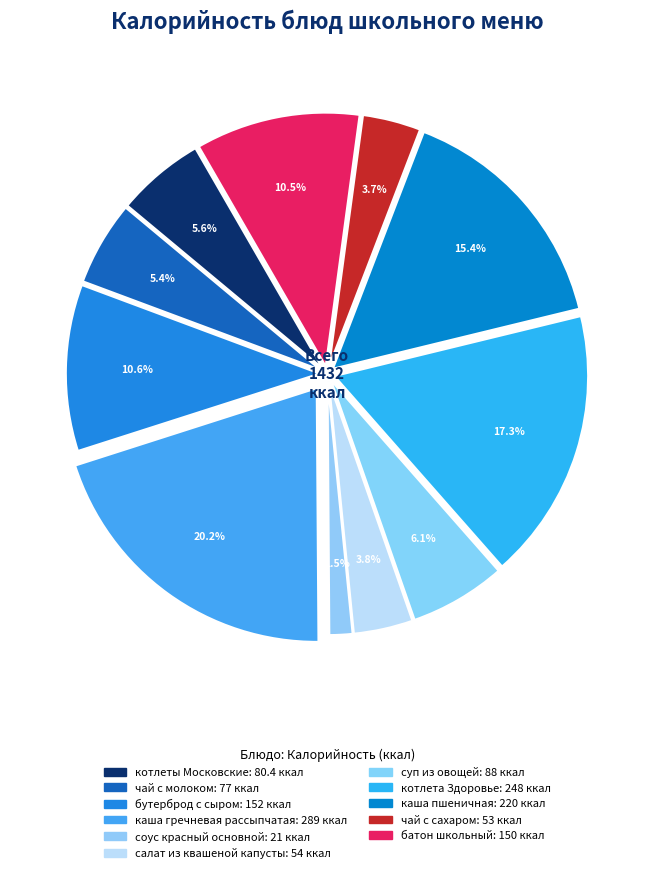

Is батон школьный the majority of the pie?

No